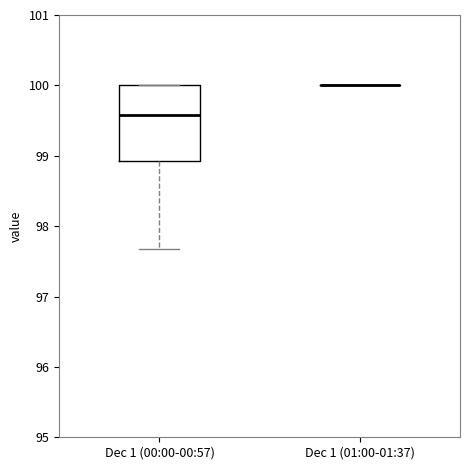

Reading left to right, read every box against the y-axis: the position of its median line, the range the box covers, and the ends of its whiskers. The values are not printed on the chart, so give them approximately, as read against the axis.

Dec 1 (00:00-00:57): median 99.6, box 98.9 to 100.0, whiskers 97.7 to 100.0
Dec 1 (01:00-01:37): box collapsed to a line at 100.0, whiskers 100.0 to 100.0